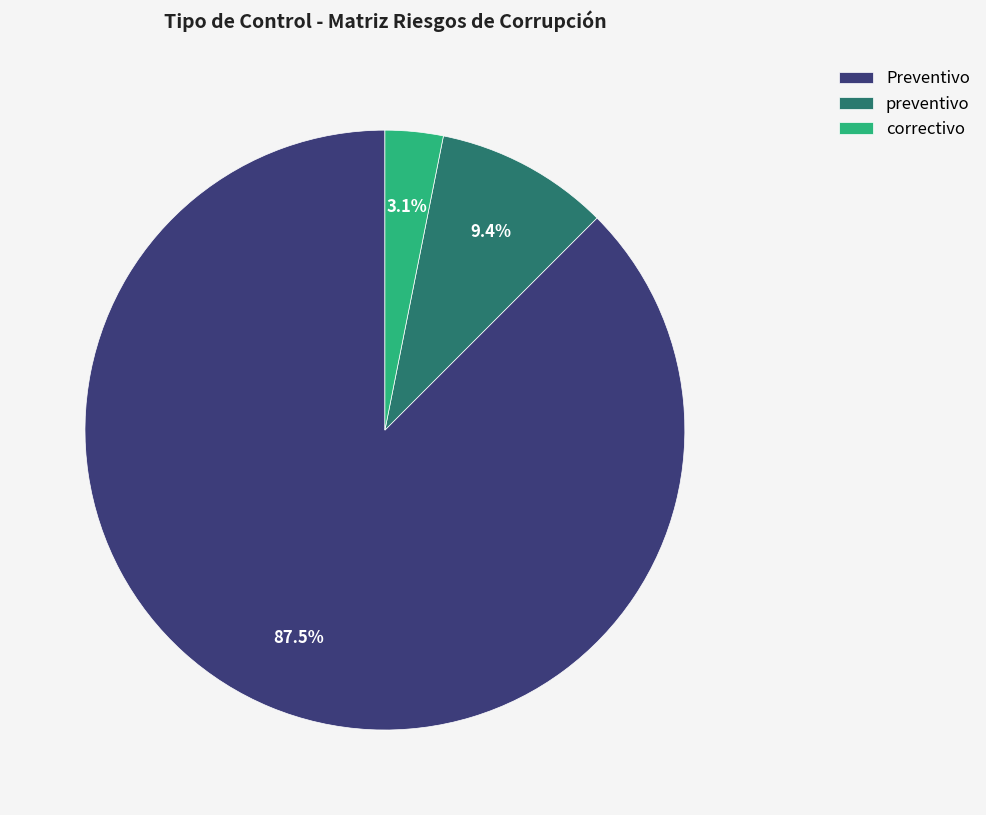

Which category has the smallest portion of the pie?

correctivo